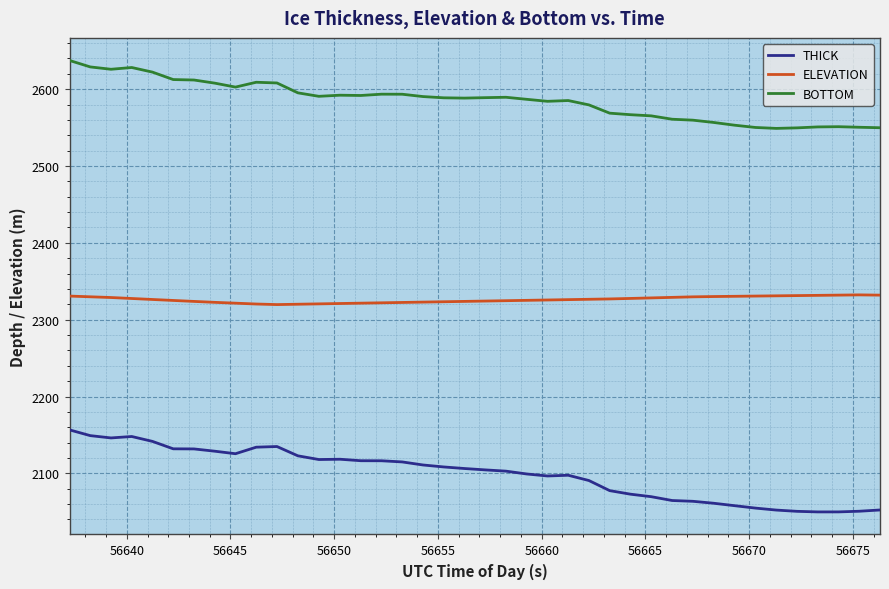

List the series in order of their overall mean, highest first.

BOTTOM, ELEVATION, THICK